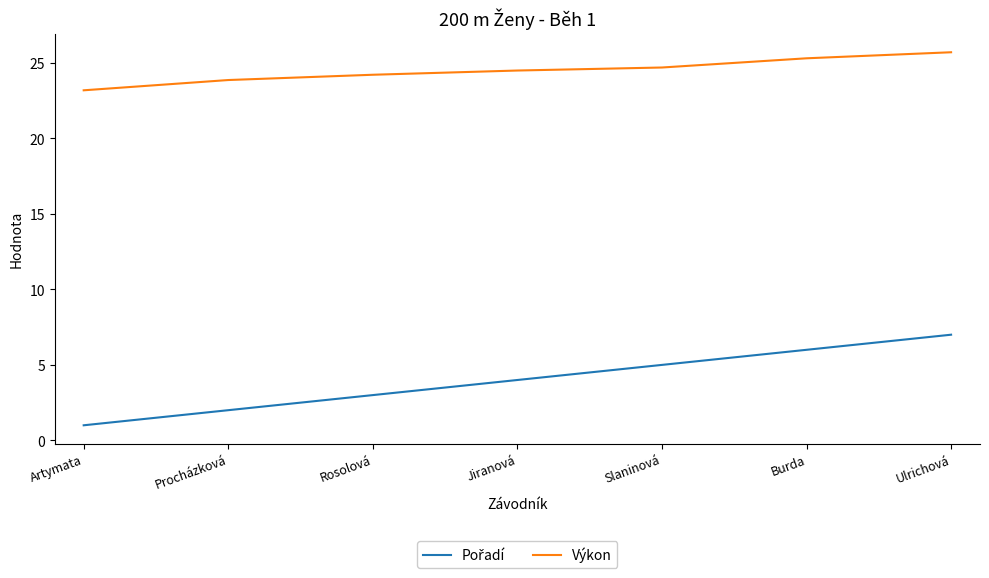

At how many categories does at least one series exceed 24?

5